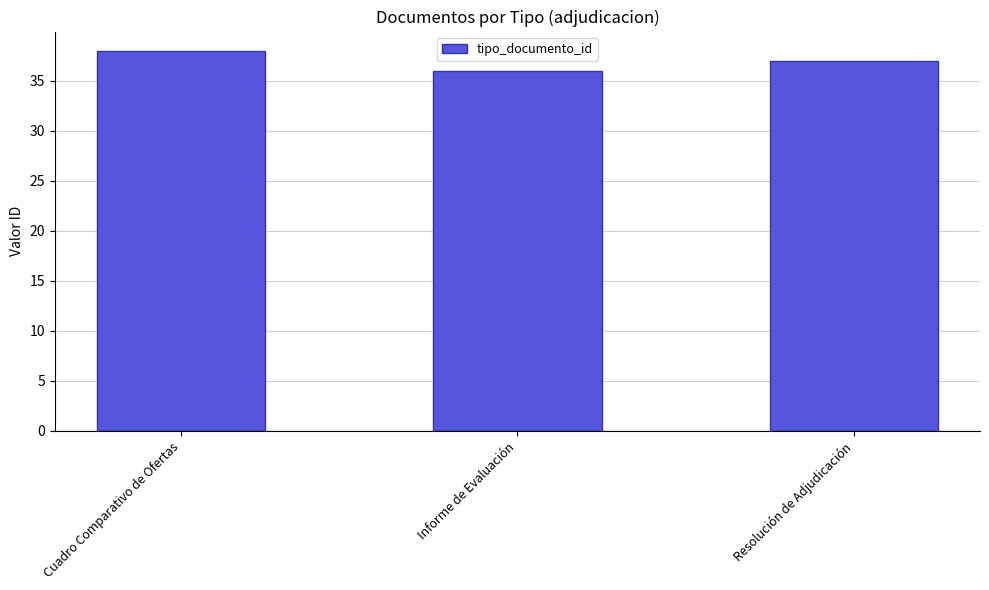

How many data points are less than 37?

1